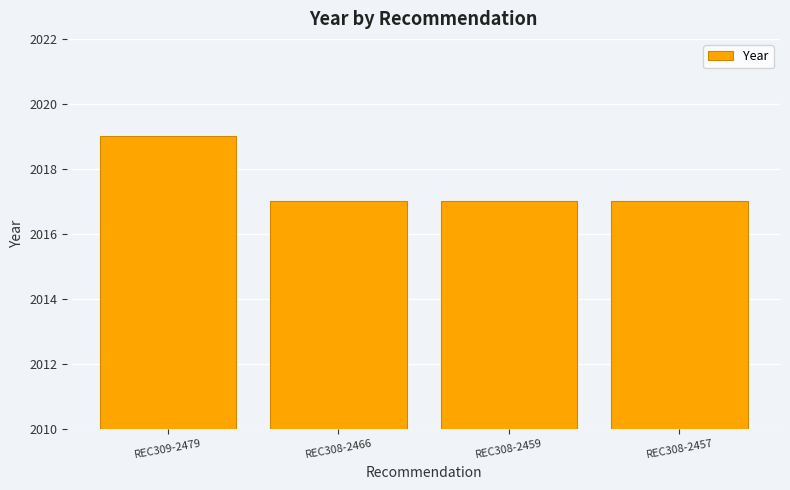

True or false: the data shows 2017 at REC308-2466.

True